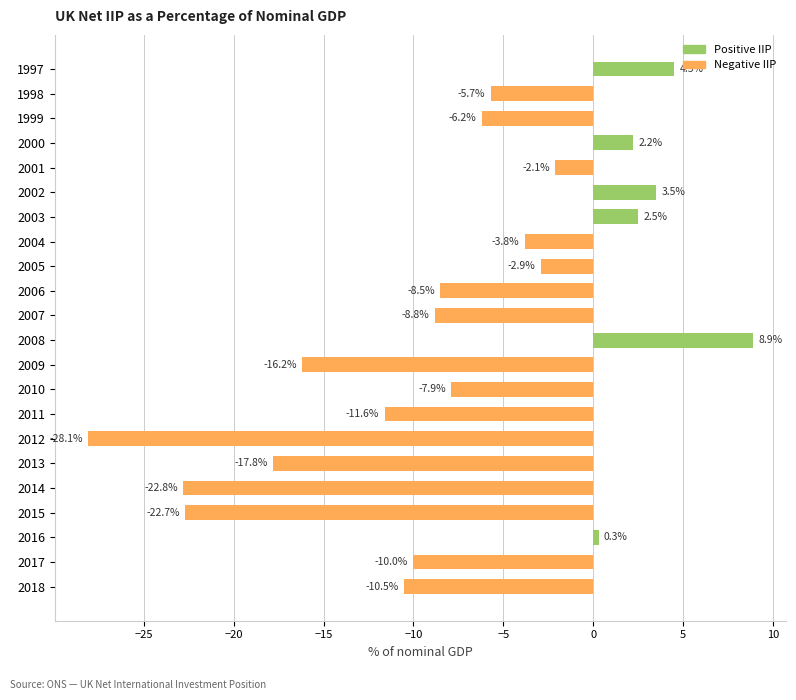

What is the change in value from 2005 to 2011?

-8.7